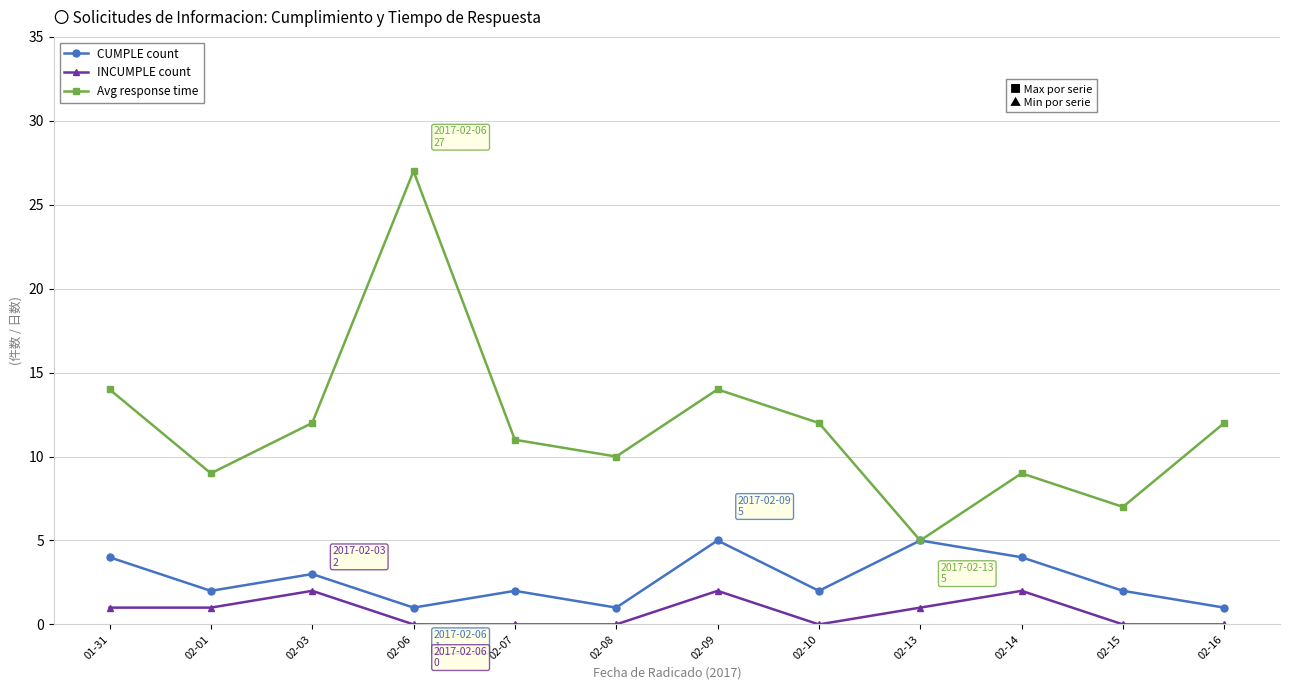

What is the approximate value of CUMPLE count at 02-06?

1